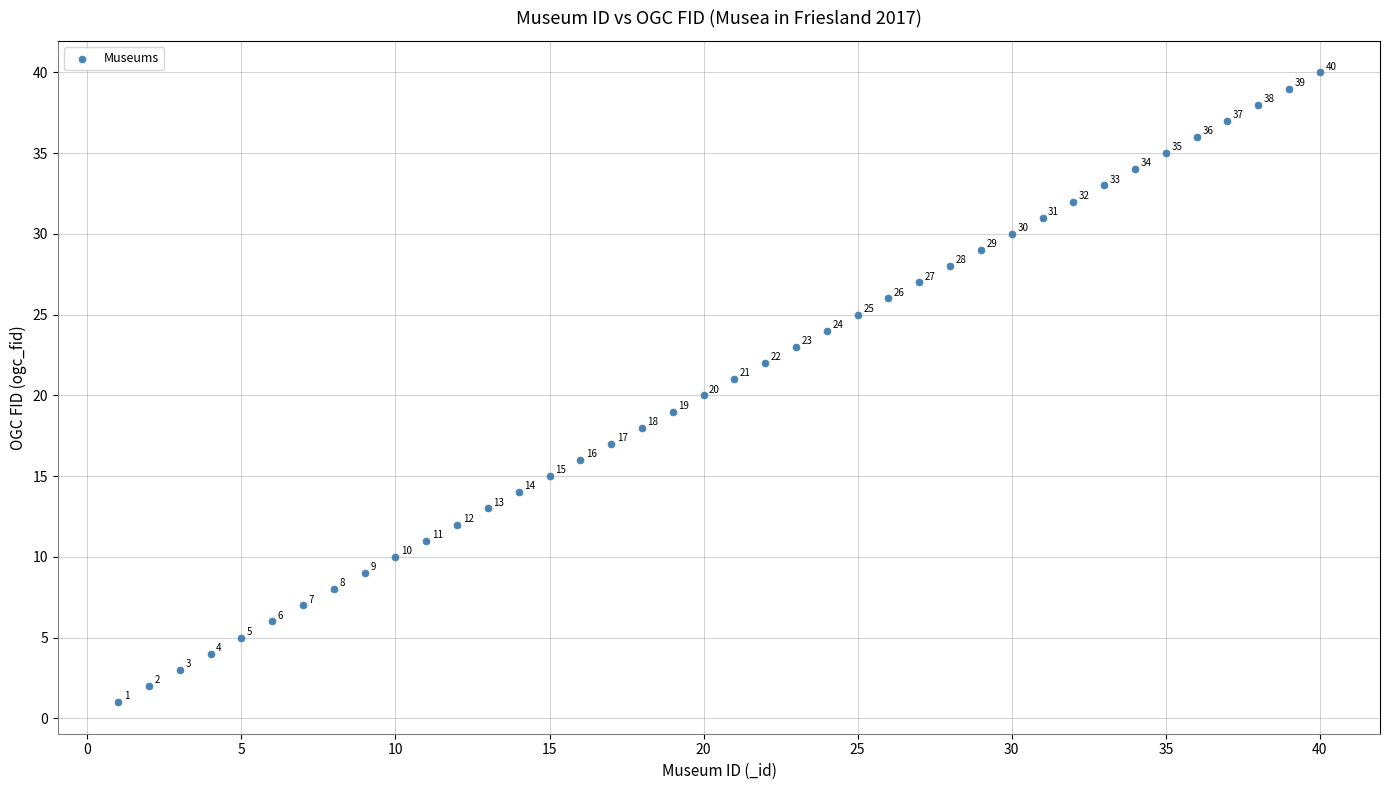

What Y value in the scatter plot is closest to 20?

20